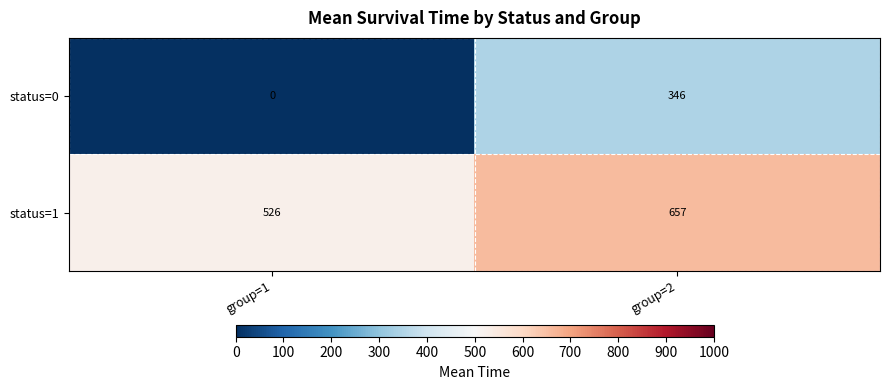

What is the difference between the status=1 values at group=2 and group=1?

131